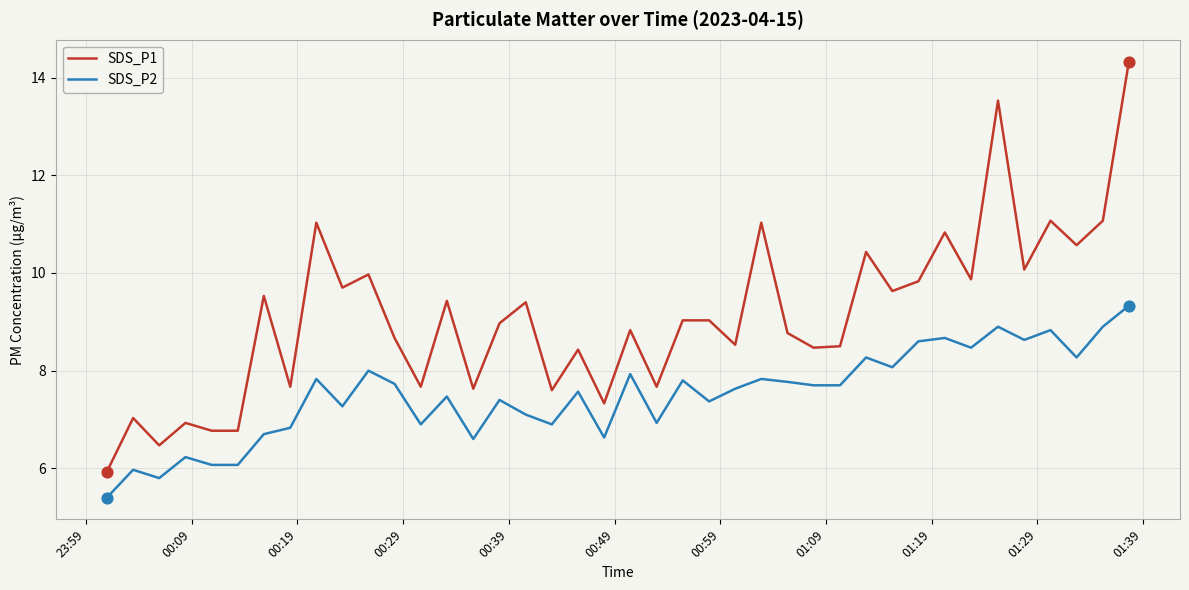

Which series has the largest total across all categories?

SDS_P1